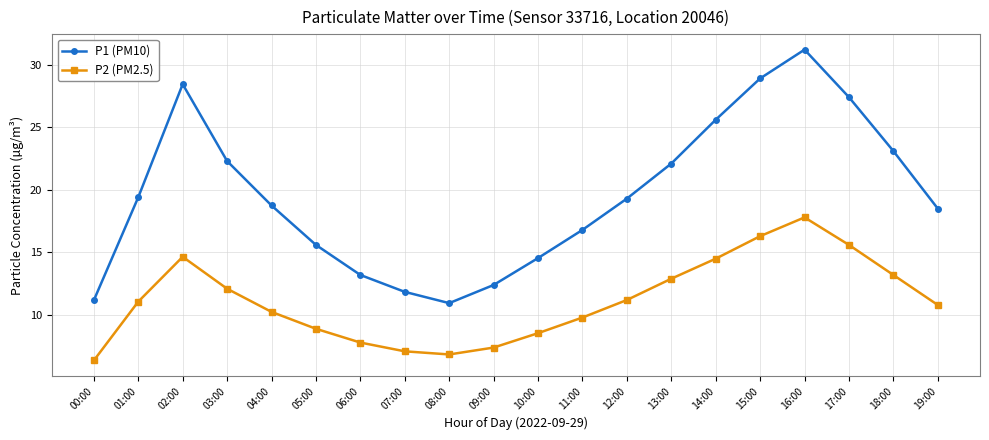

List the series in order of their peak value, lowest first.

P2 (PM2.5), P1 (PM10)